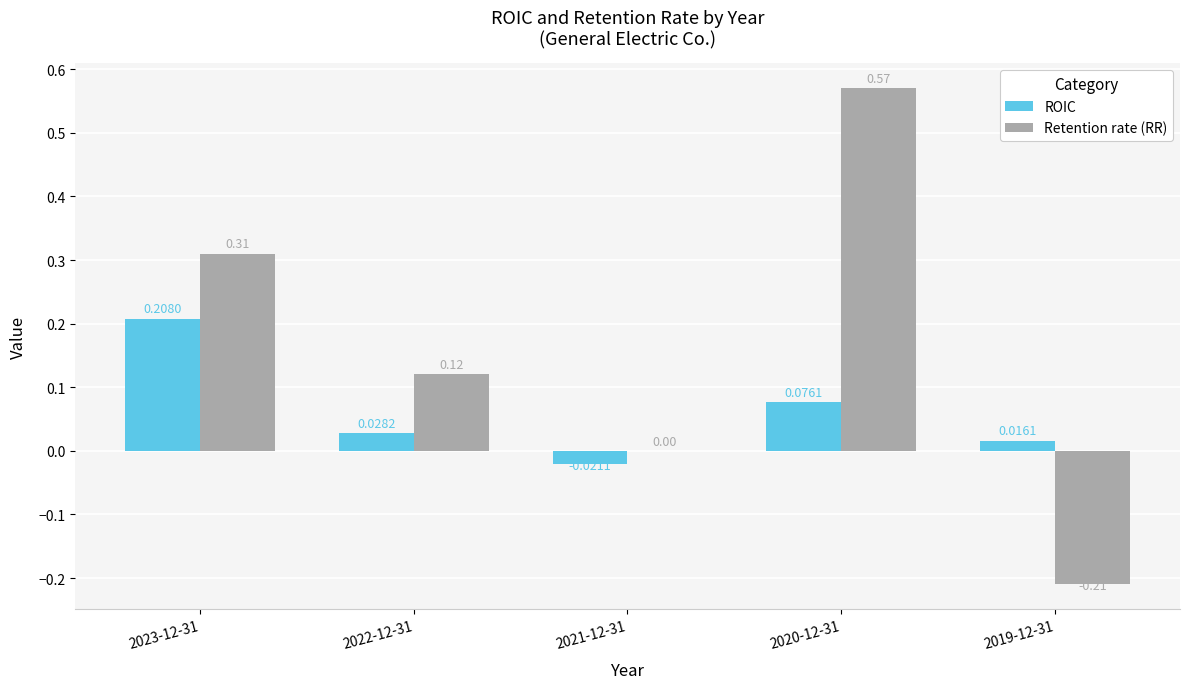

What is the sum of all Retention rate (RR) values?

0.8